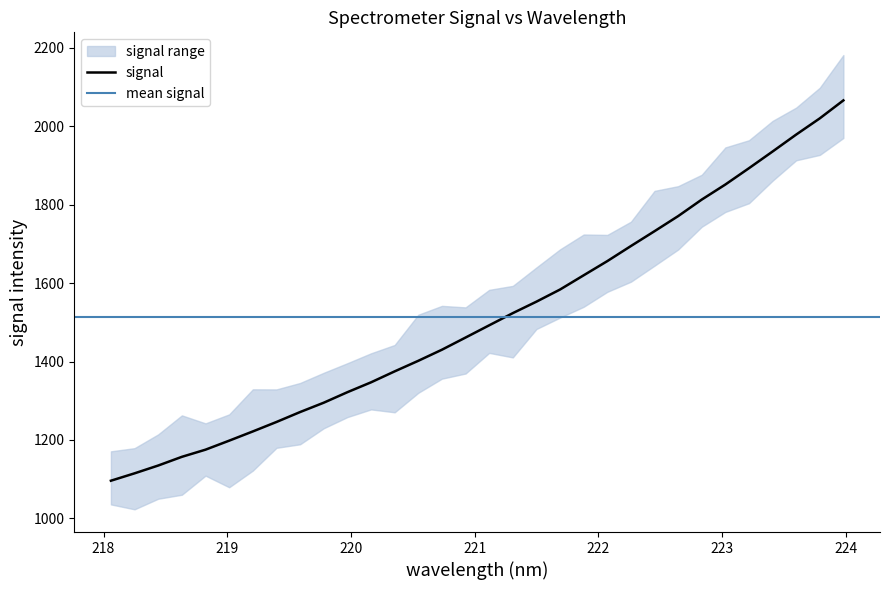

What is the maximum value for signal?

2065.6